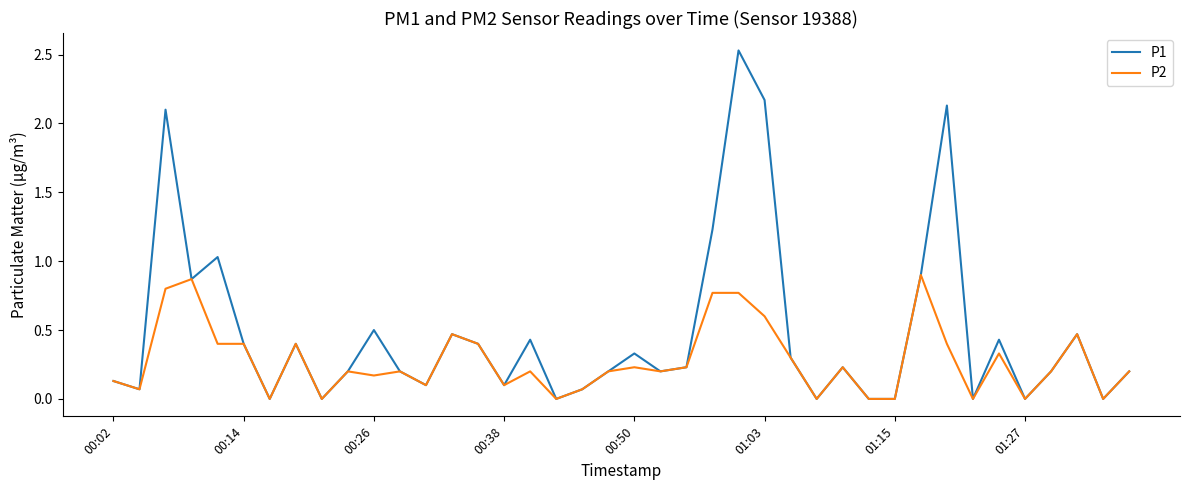

Which series has the largest total across all categories?

P1